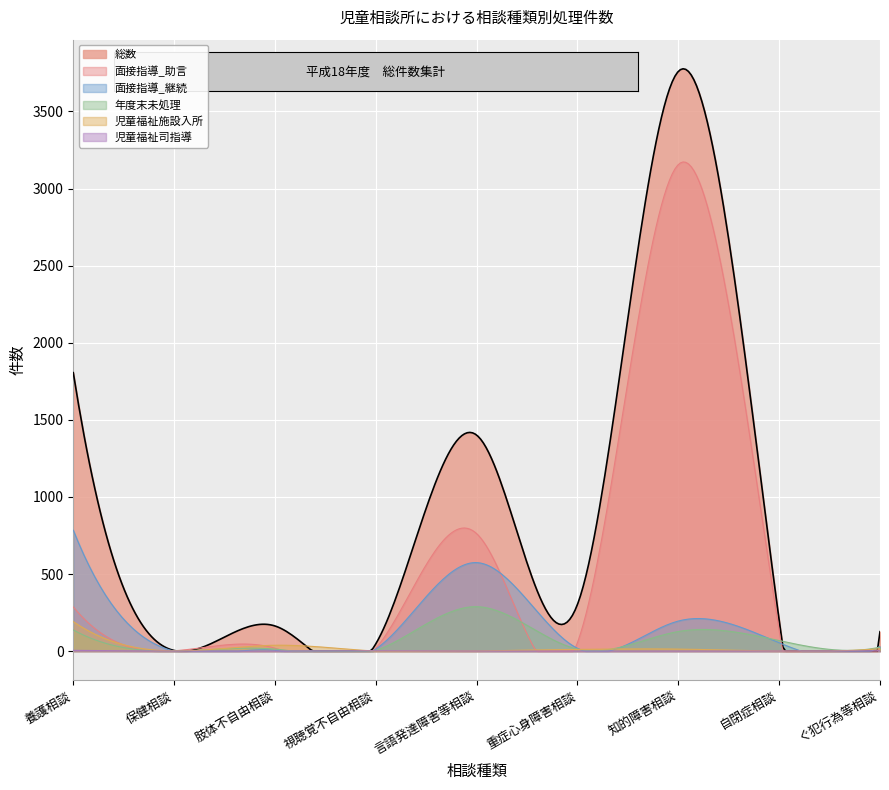

At 8, list the series in order from smallest to largest.

児童福祉司指導, 児童福祉施設入所, 年度末未処理, 面接指導_助言, 面接指導_継続, 総数